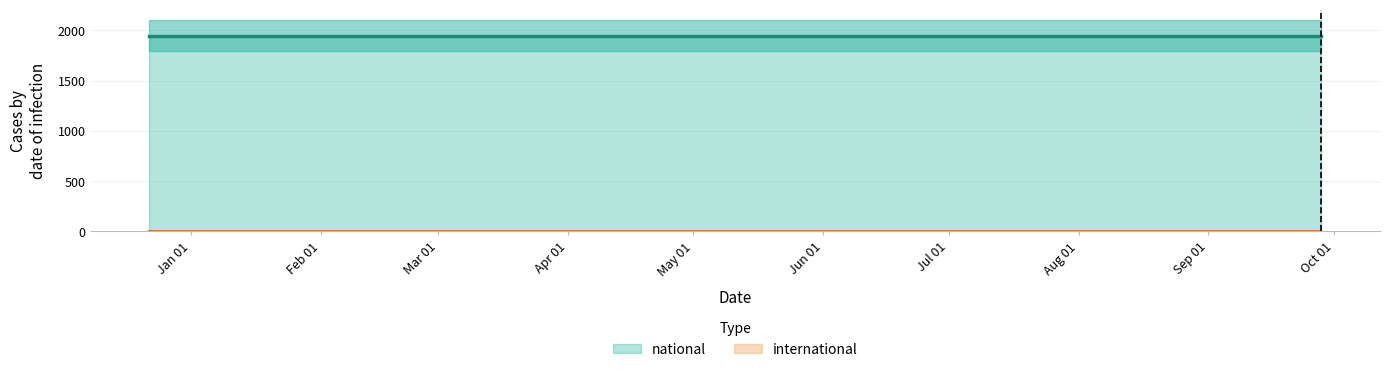

Rank the series at 2018-04-09 from lowest to highest value.

international, national